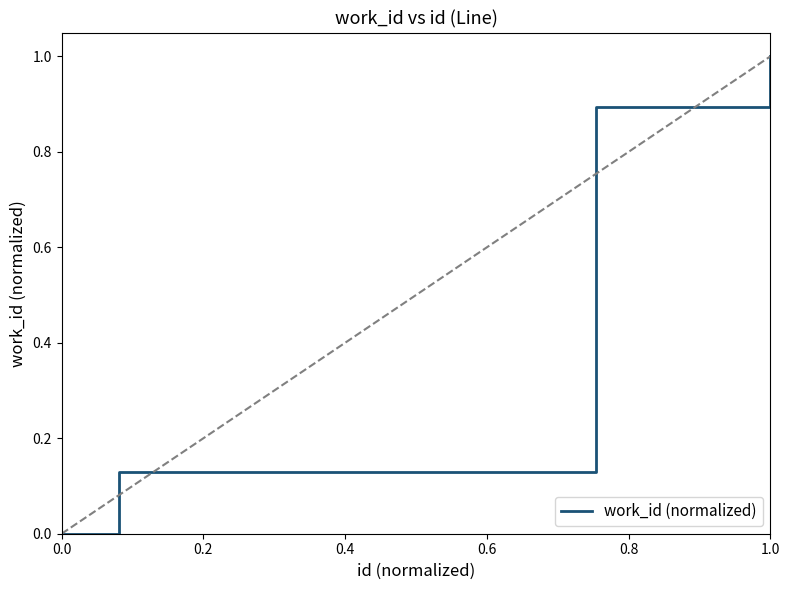

What is the sum of all values?

2.0